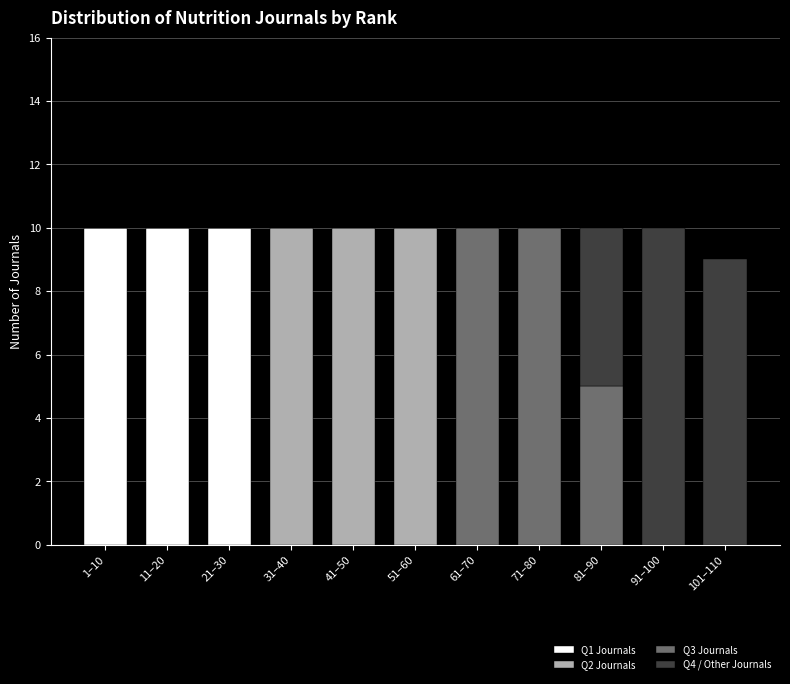

What is the total value across all series at 81–90?

10